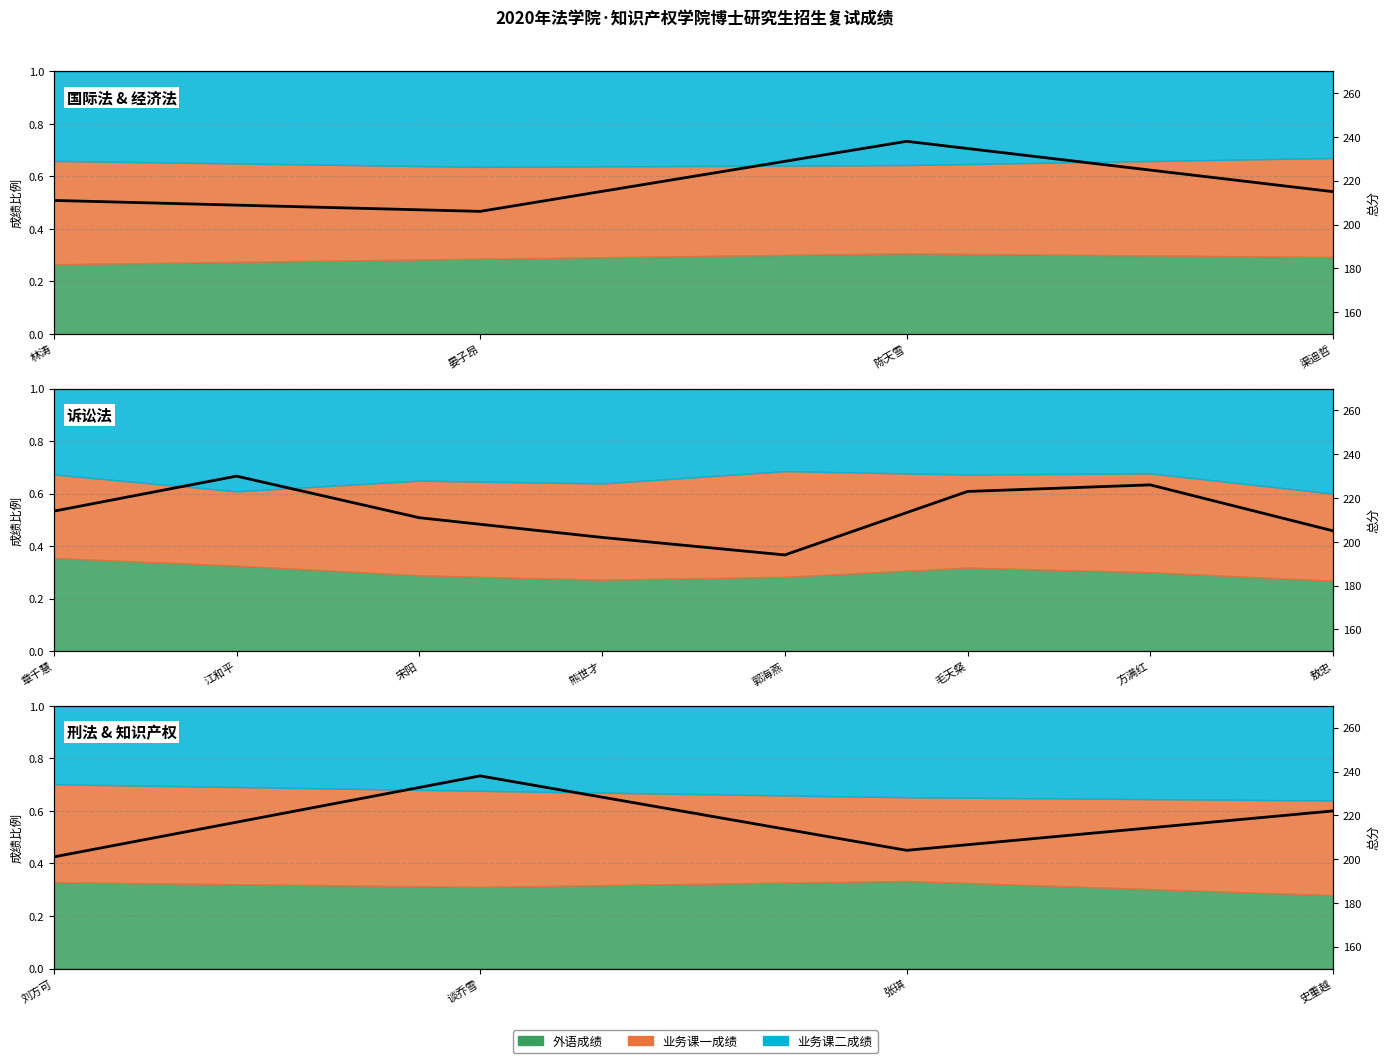

True or false: there are more than 2 points higher than both neighbors.

False